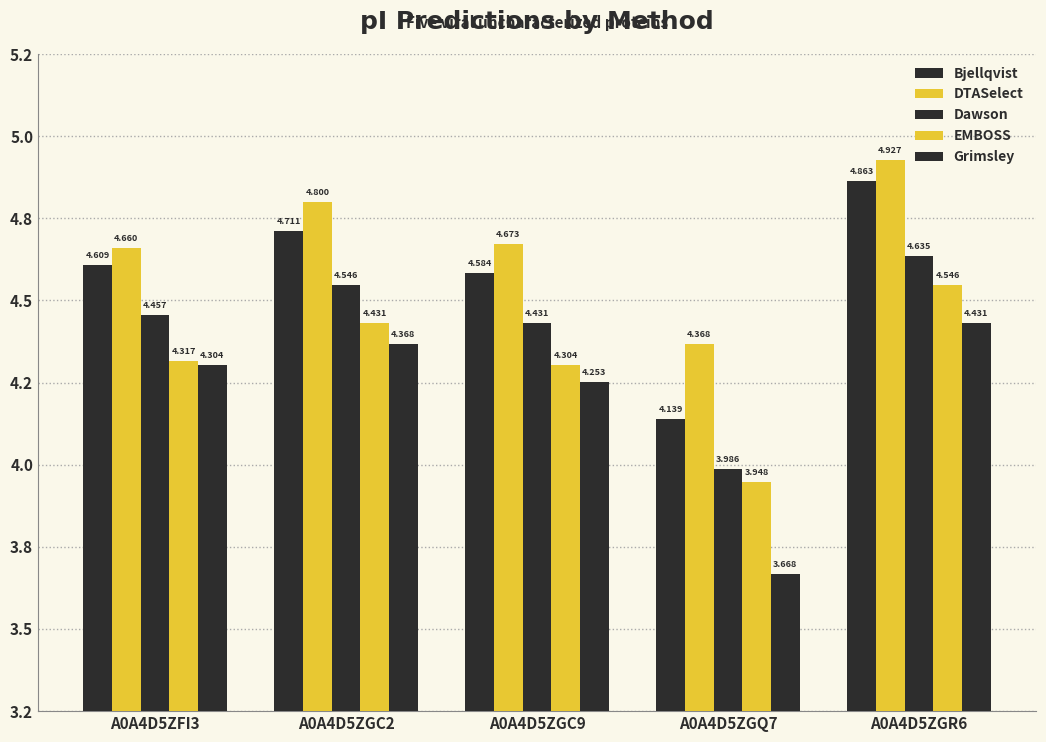

Which category has the lowest value in the DTASelect series?

A0A4D5ZGQ7